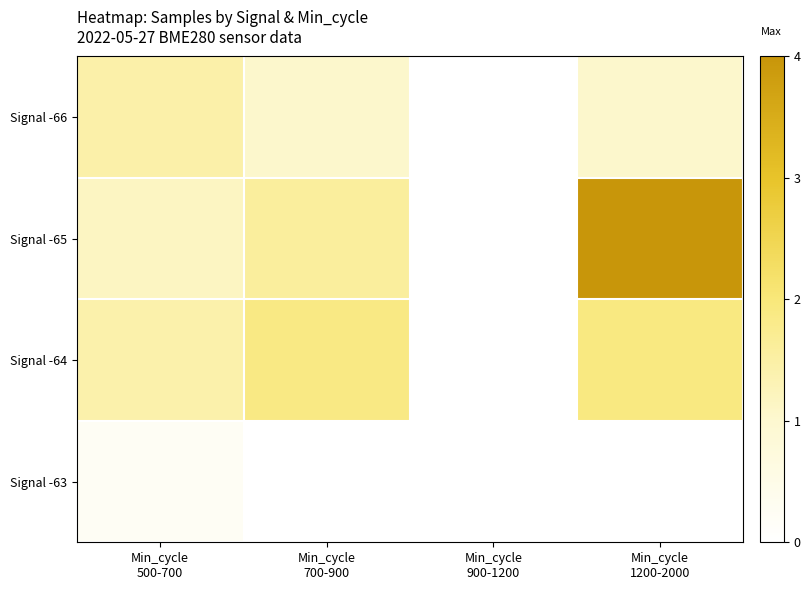

The value of Signal -65 at Min_cycle 500-700 is 1.2. True or false?

True